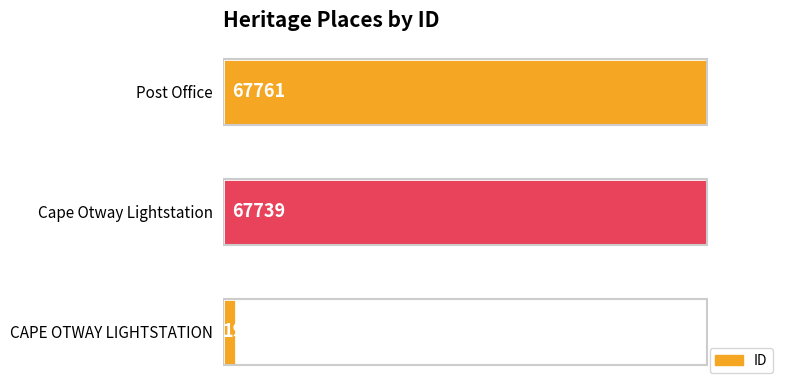

Where is the data nearest to the value 34837?

Cape Otway Lightstation